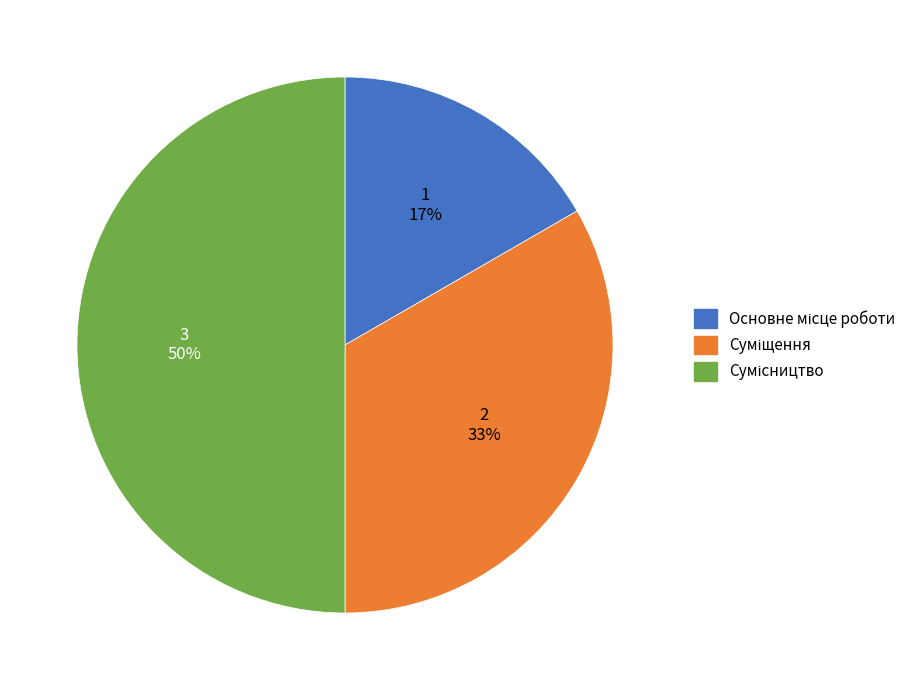

To the nearest percent, what is the average slice percentage?

33%